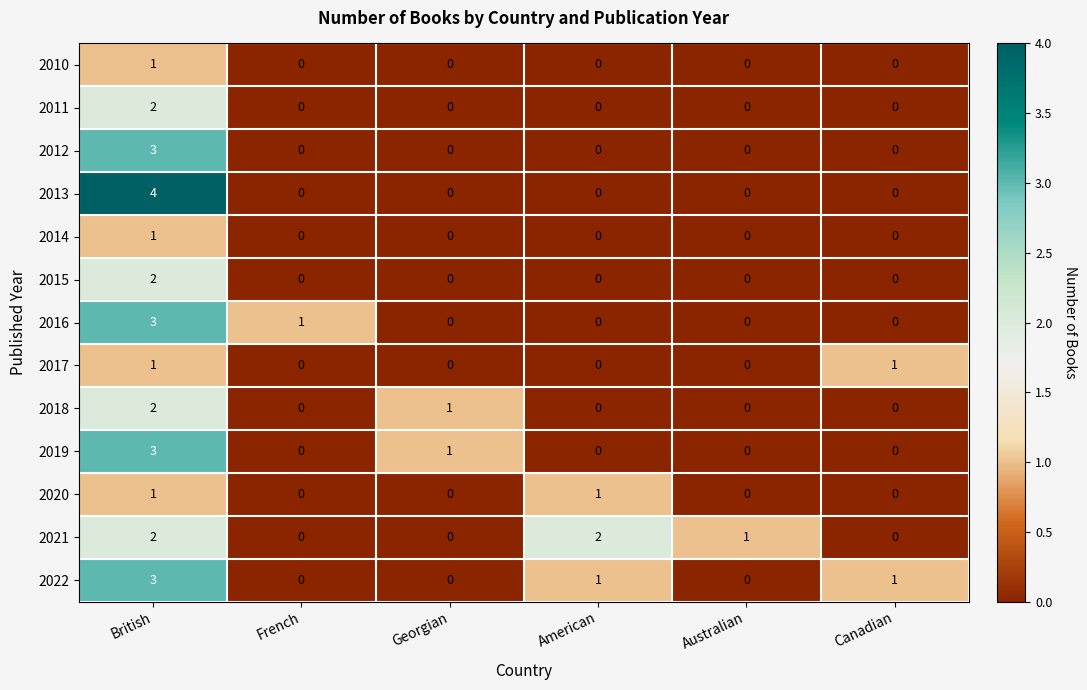

The value of 2013 at Georgian is 0. True or false?

True